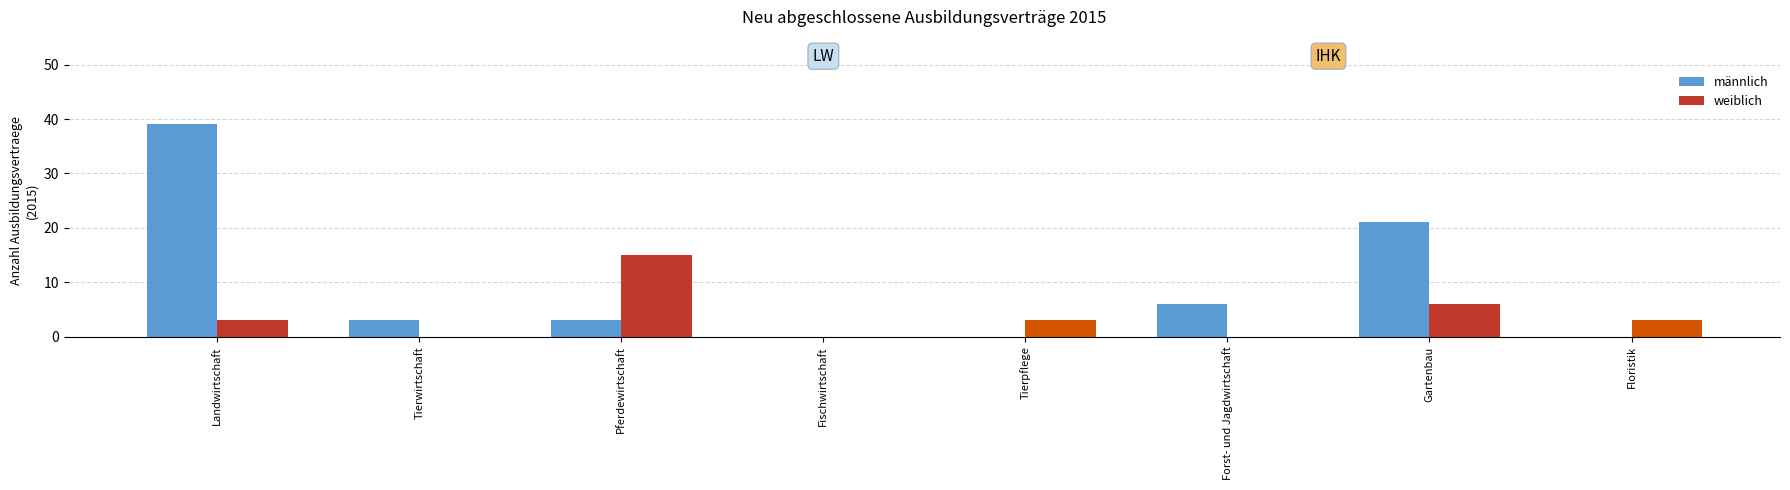

Reading left to right, what are all the values shown in this chart?

männlich: Landwirtschaft=39	Tierwirtschaft=3	Pferdewirtschaft=3	Fischwirtschaft=0	Tierpflege=0	Forst- und Jagdwirtschaft=6	Gartenbau=21	Floristik=0
weiblich: Landwirtschaft=3	Tierwirtschaft=0	Pferdewirtschaft=15	Fischwirtschaft=0	Tierpflege=3	Forst- und Jagdwirtschaft=0	Gartenbau=6	Floristik=3